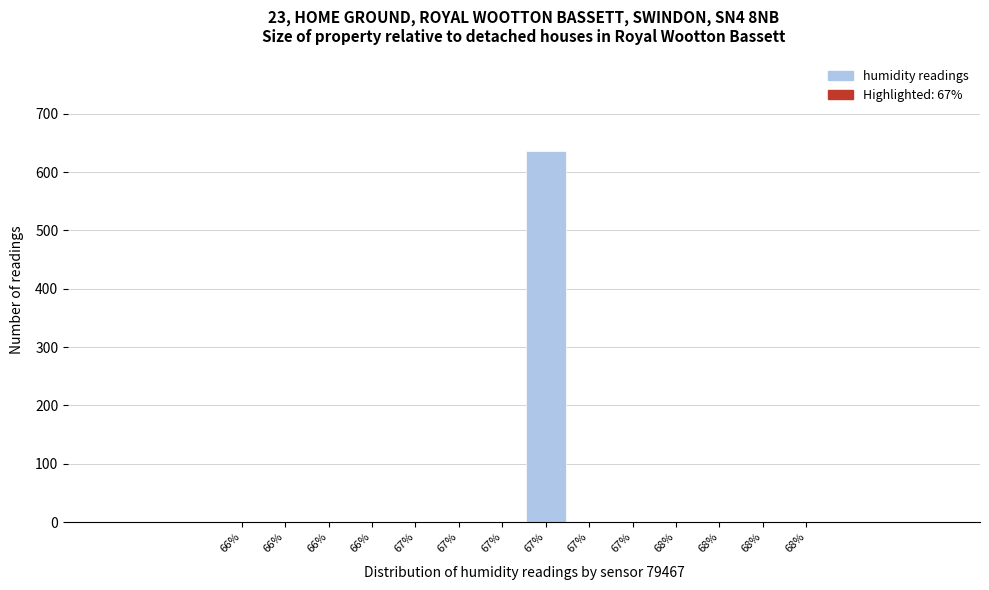

How many categories are shown in the chart?

14